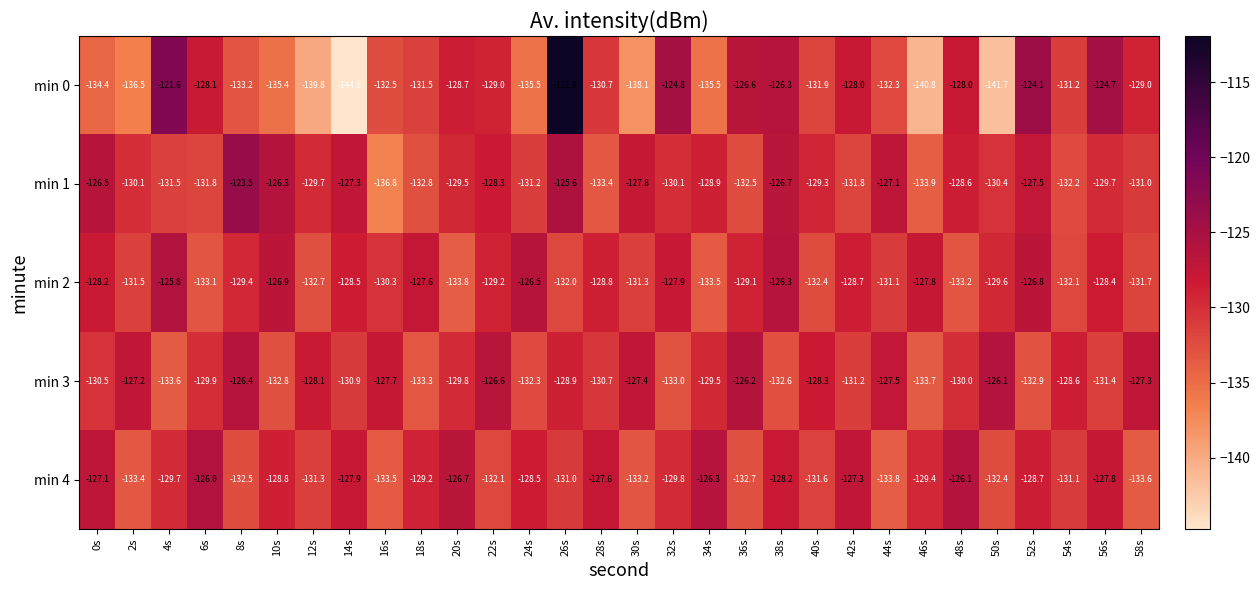

Which series has the largest range (max minus min)?

min 0